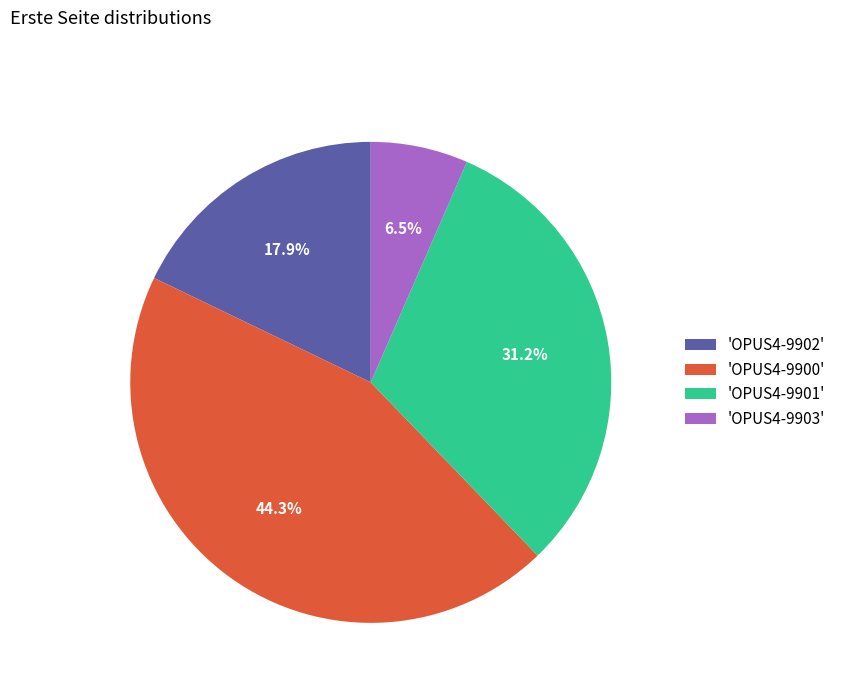

To the nearest percent, what is the average slice percentage?

25%